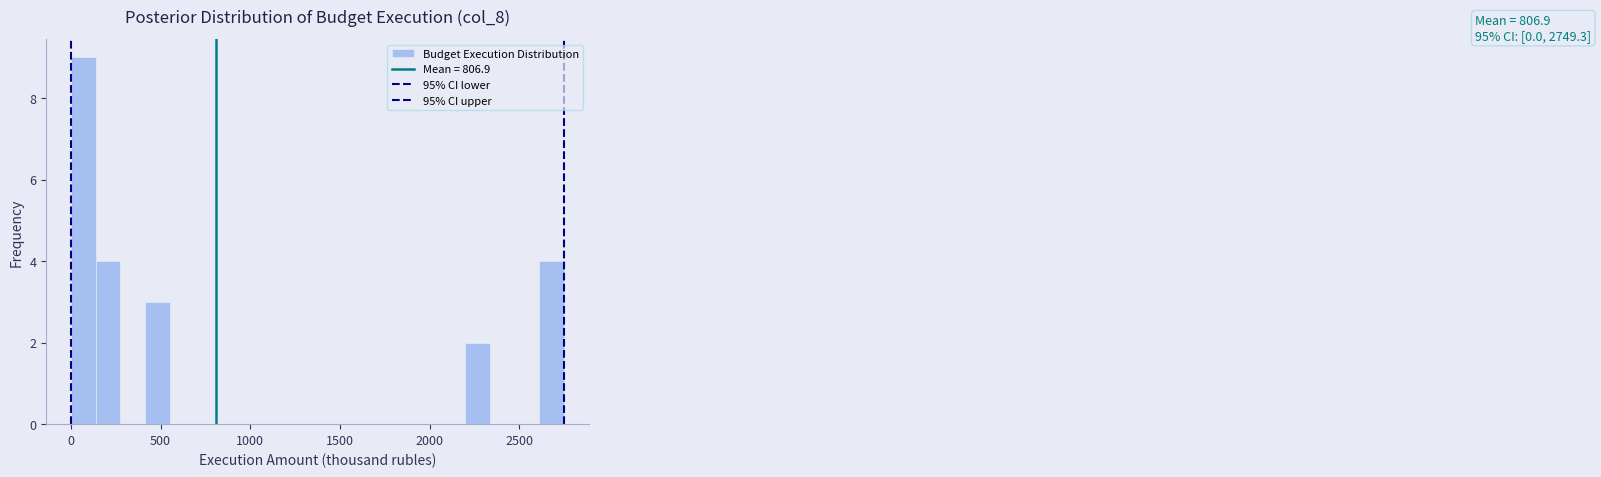

Around what value on the x-axis is the tallest bar? Give the approximate position of its centre, as read against the axis.

50